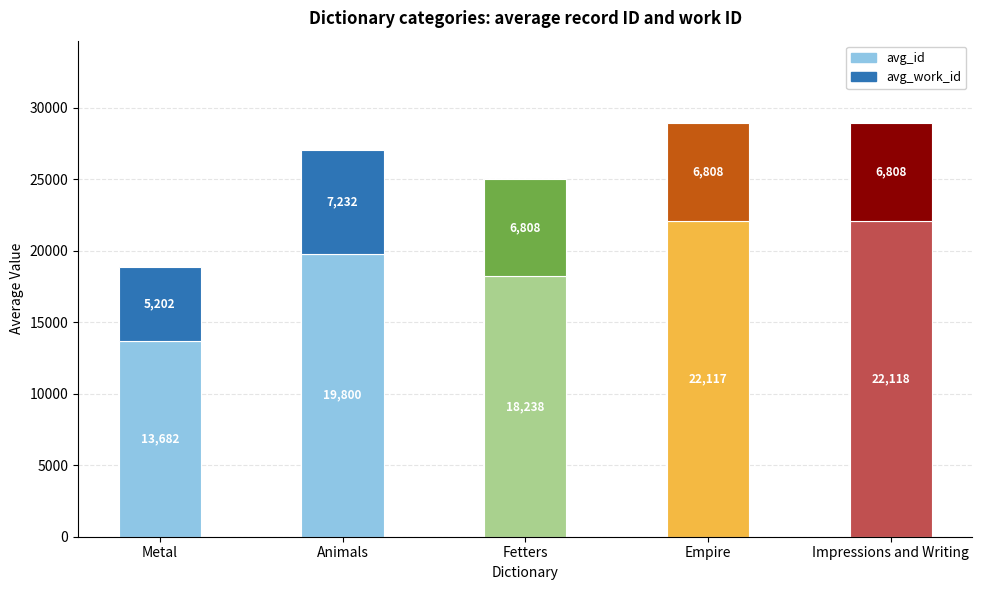

Does the chart contain stacked bars?

Yes